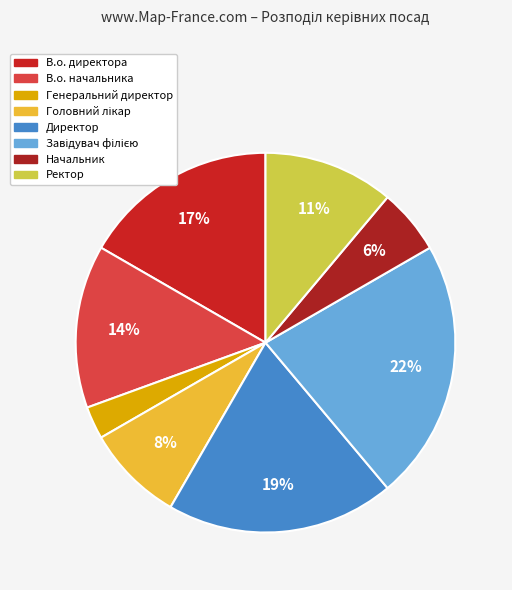

Which category has the smallest portion of the pie?

Генеральний директор